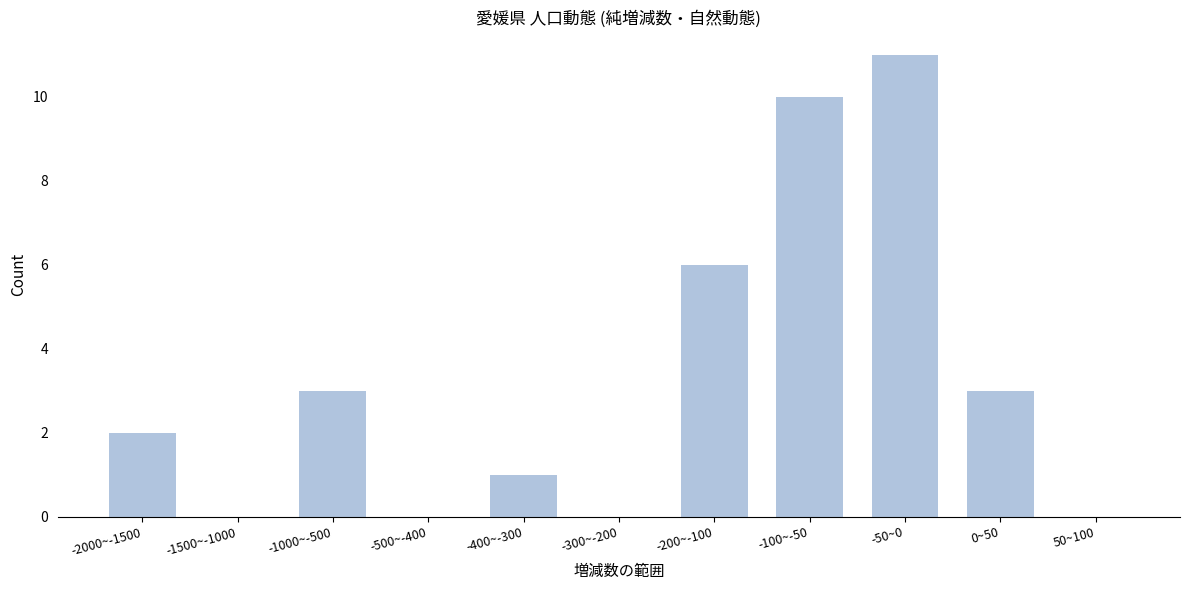

Reading left to right, extract all data points from this chart.

-2000~-1500=2	-1500~-1000=0	-1000~-500=3	-500~-400=0	-400~-300=1	-300~-200=0	-200~-100=6	-100~-50=10	-50~0=11	0~50=3	50~100=0